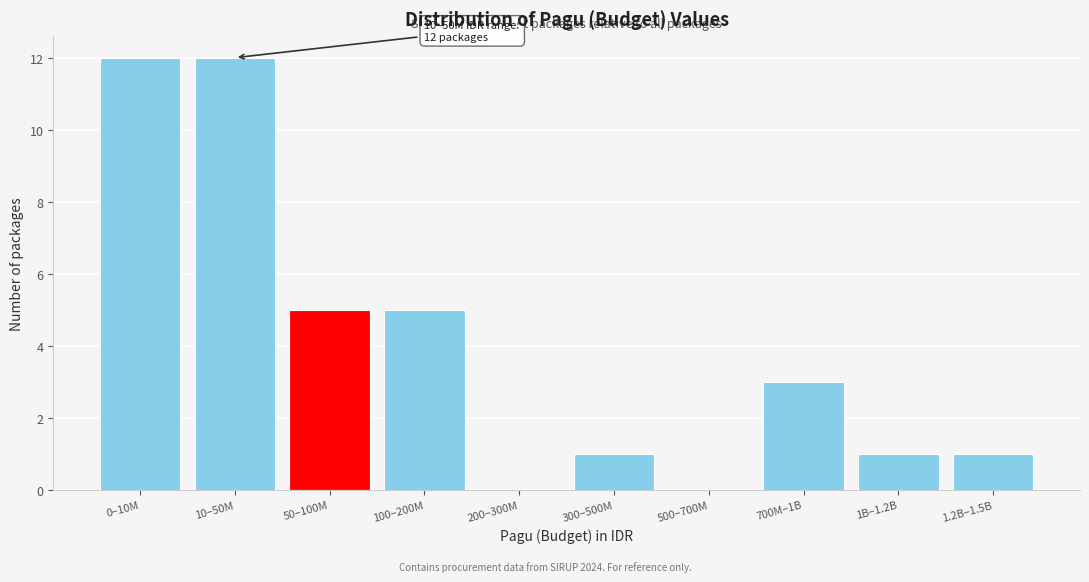

Reading left to right, what are all the values shown in this chart?

0–10M=12	10–50M=12	50–100M=5	100–200M=5	200–300M=0	300–500M=1	500–700M=0	700M–1B=3	1B–1.2B=1	1.2B–1.5B=1